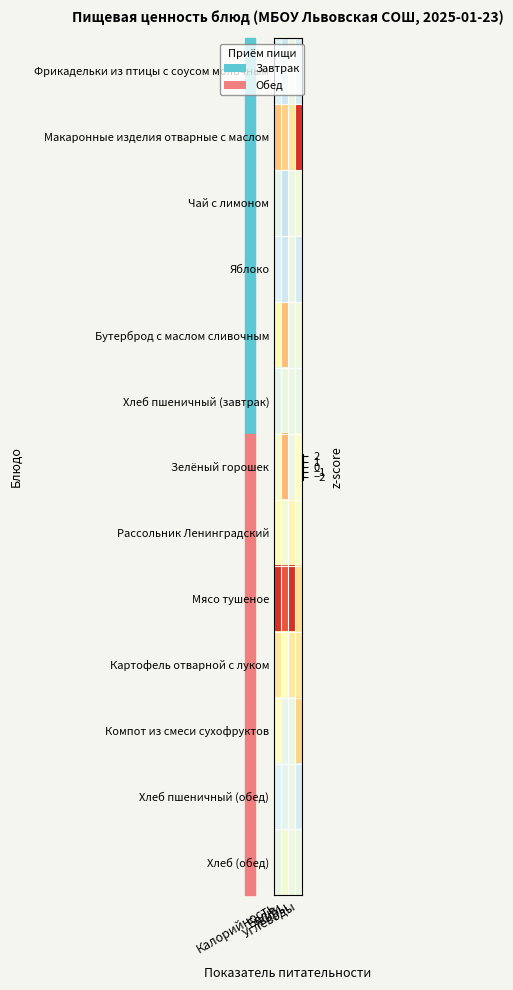

At which category is the sum across all series the highest?

Жиры